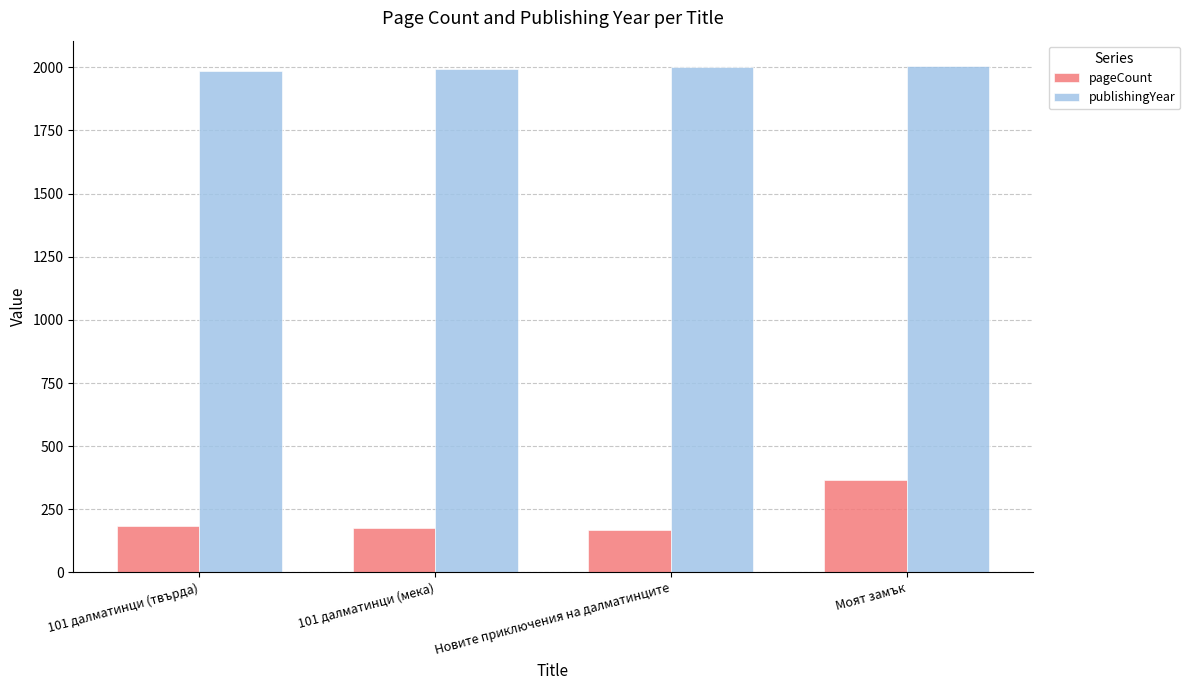

List the series in order of their overall mean, lowest first.

pageCount, publishingYear